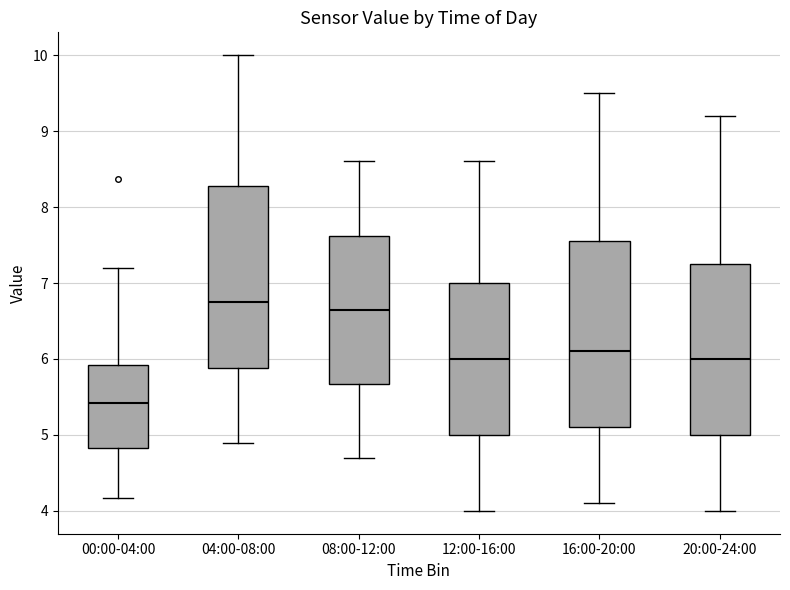

Reading left to right, transcribe this box plot: for each box, give where its median line is, the range the box spans, and where its two whiskers end, as read against the y-axis. The values are not printed on the chart, so give them approximately, as read against the axis.

00:00-04:00: median 5.4, box 4.8 to 5.9, whiskers 4.2 to 7.2
04:00-08:00: median 6.8, box 5.9 to 8.3, whiskers 4.9 to 10.0
08:00-12:00: median 6.7, box 5.7 to 7.6, whiskers 4.7 to 8.6
12:00-16:00: median 6.0, box 5.0 to 7.0, whiskers 4.0 to 8.6
16:00-20:00: median 6.1, box 5.1 to 7.6, whiskers 4.1 to 9.5
20:00-24:00: median 6.0, box 5.0 to 7.3, whiskers 4.0 to 9.2